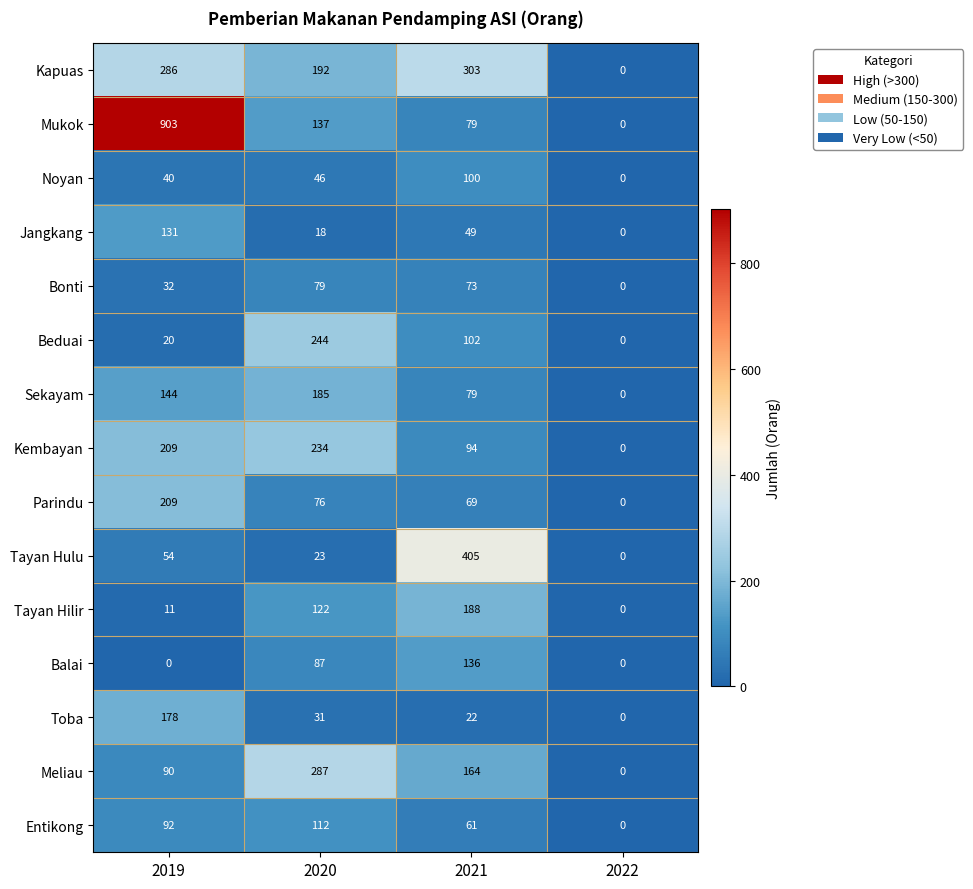

What is the greatest value displayed?

903